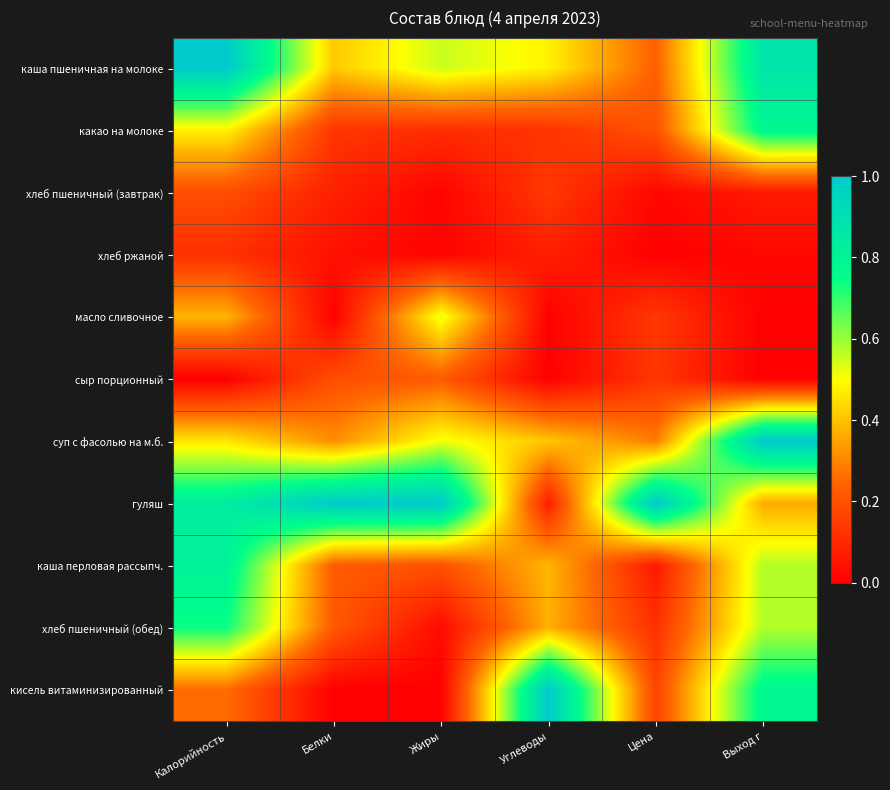

At which category does the chart reach its peak across all series?

Калорийность